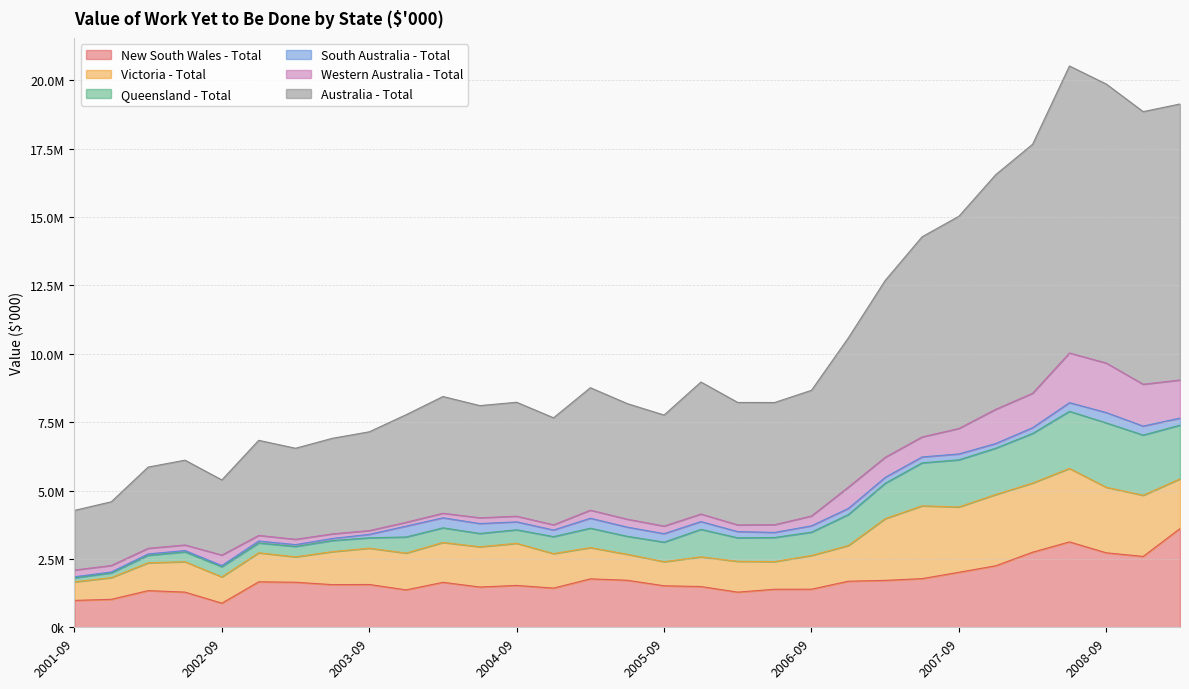

The Queensland - Total series shows 3500416 at 2002-12. True or false?

False